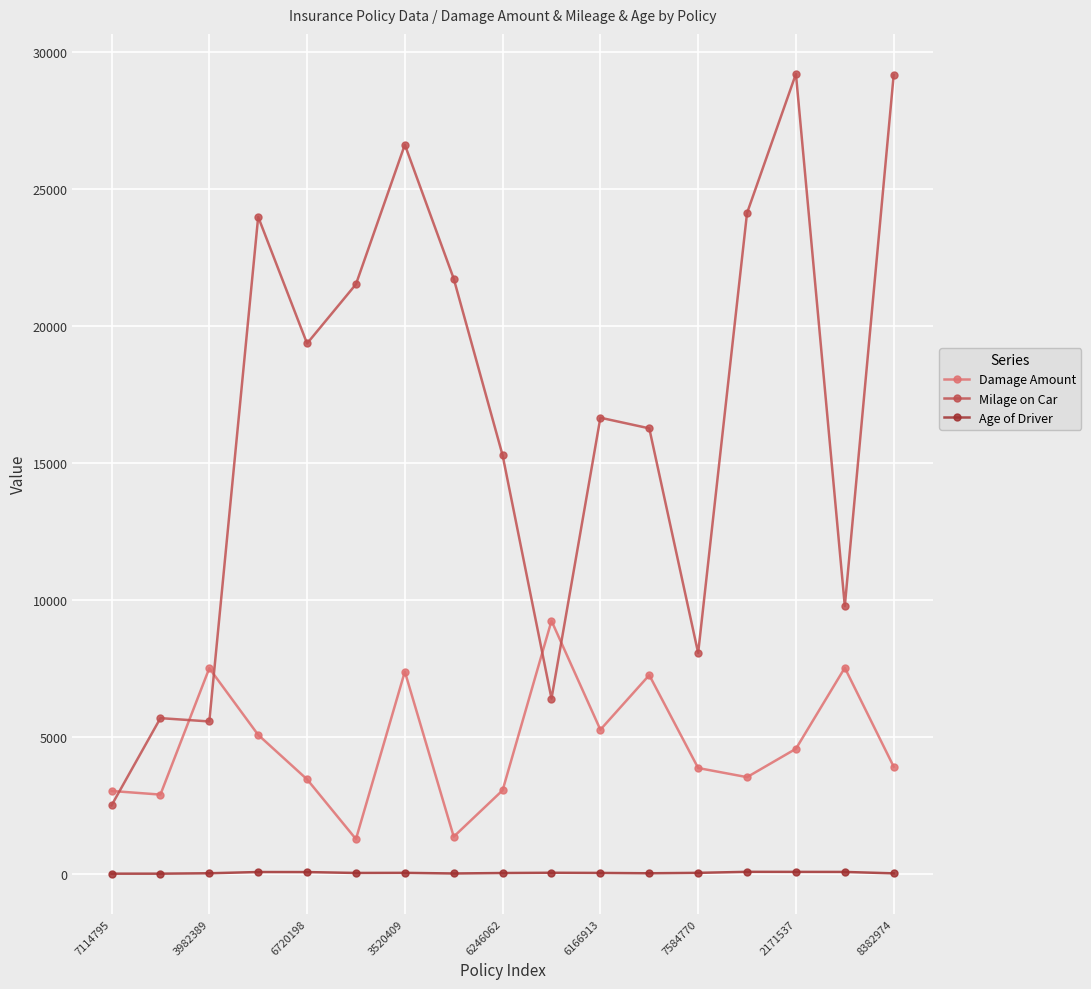

What is the minimum value for Damage Amount?

1280.6